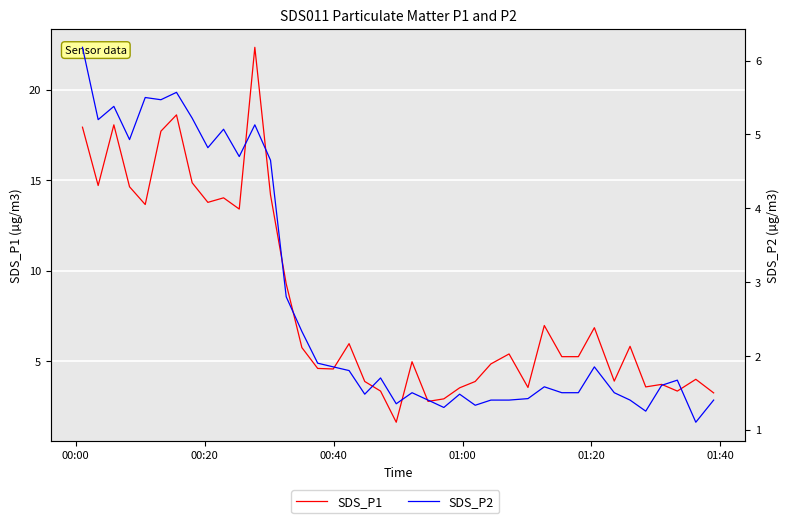

How many data points does each series have?

40